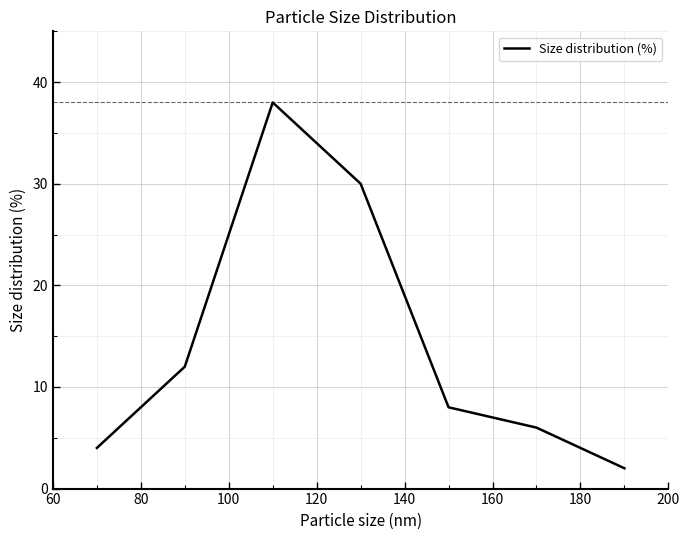

True or false: the data has more than 1 interior local peaks.

False